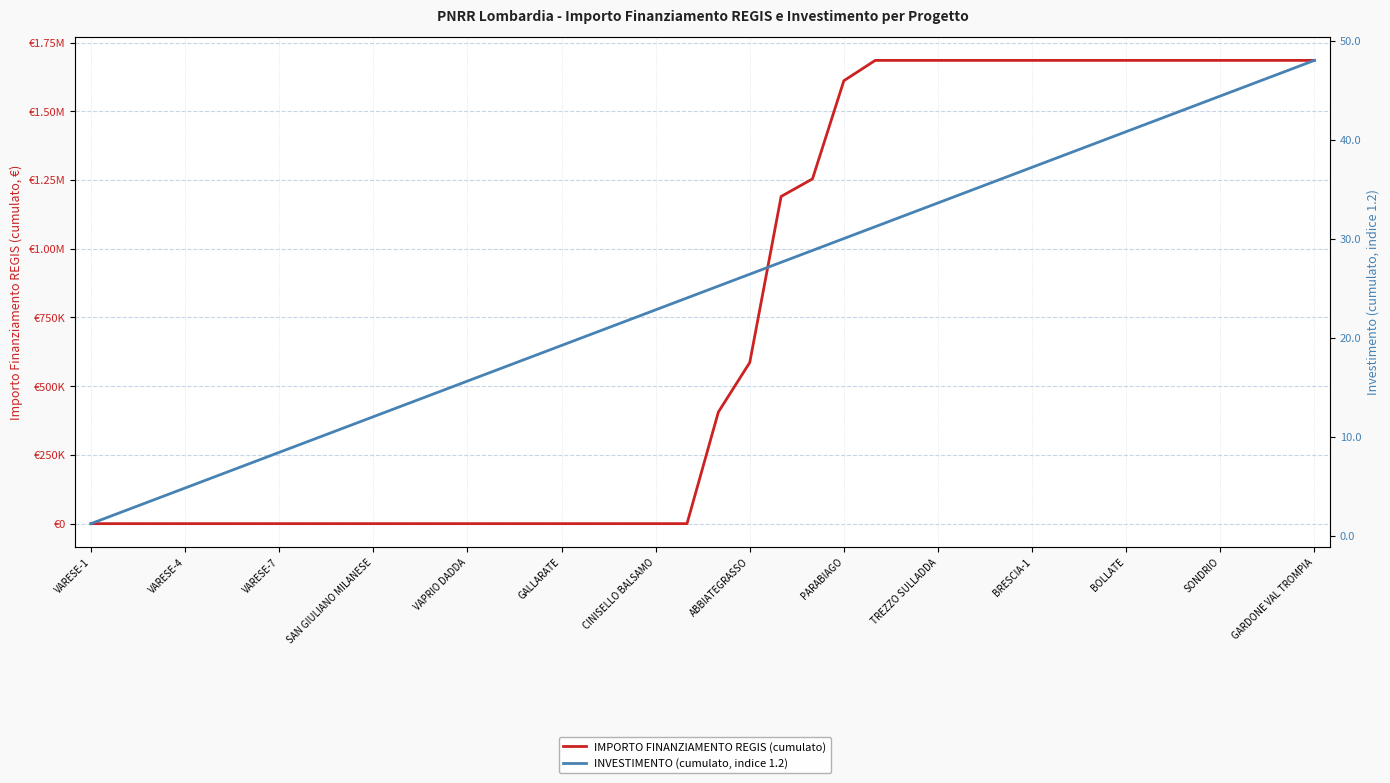

List the series in order of their overall mean, highest first.

IMPORTO FINANZIAMENTO REGIS (cumulato), INVESTIMENTO (cumulato, indice 1.2)